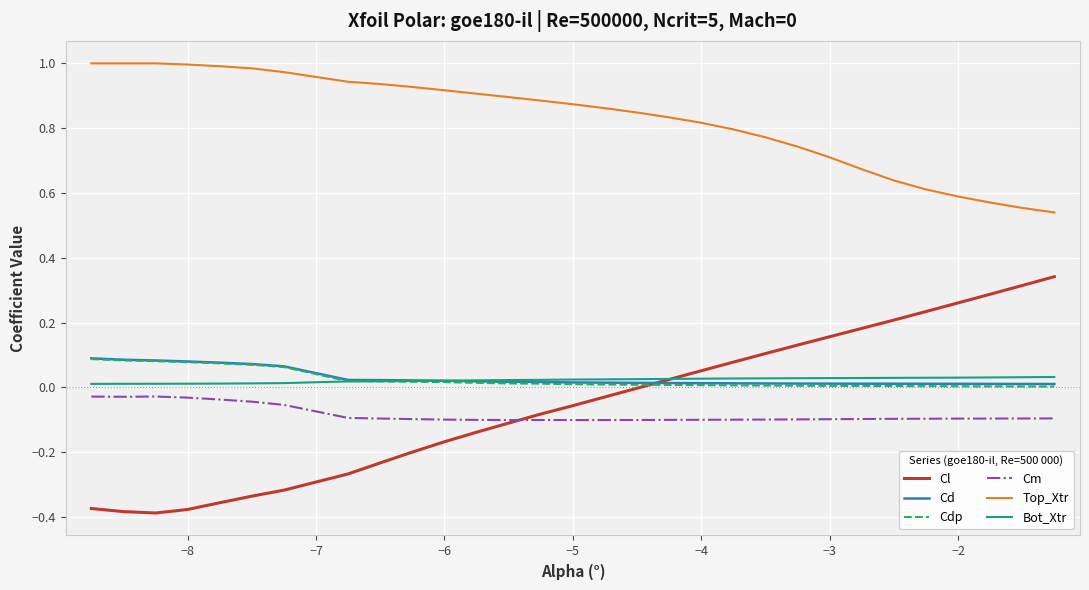

Which series has the widest spread of values?

Cl